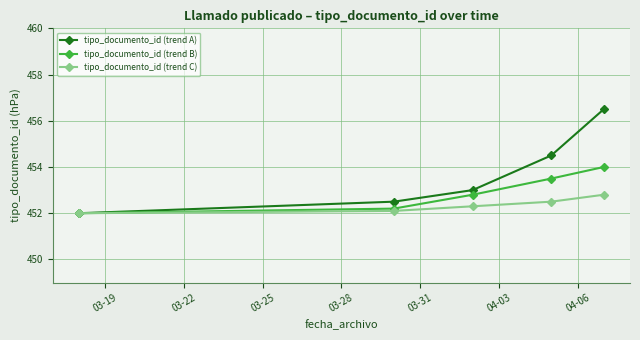

Which series has the largest total across all categories?

tipo_documento_id (trend A)